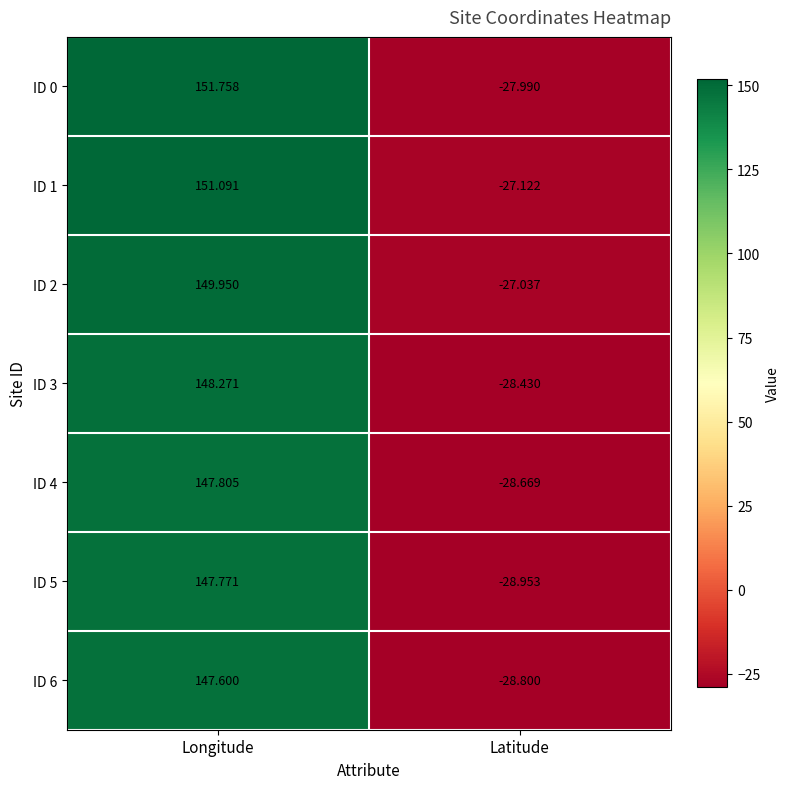

At which label does ID 2 first exceed 149?

Longitude